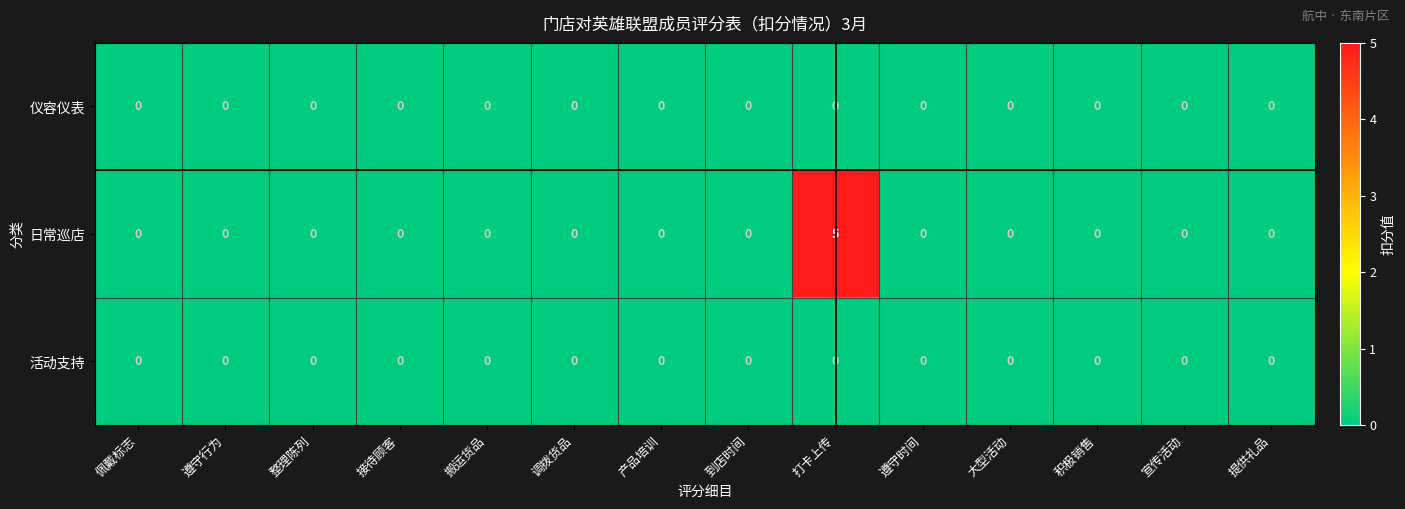

At which category is the sum across all series the highest?

打卡上传